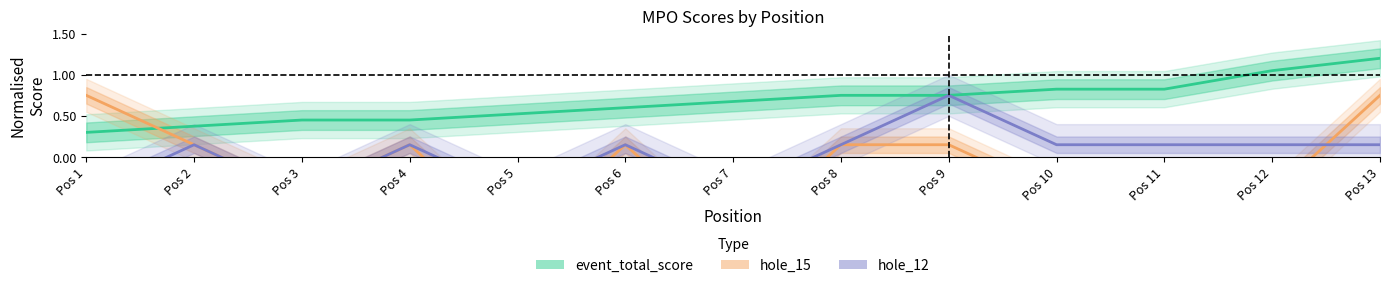

The hole_12 series shows 0.2 at Pos 10. True or false?

True